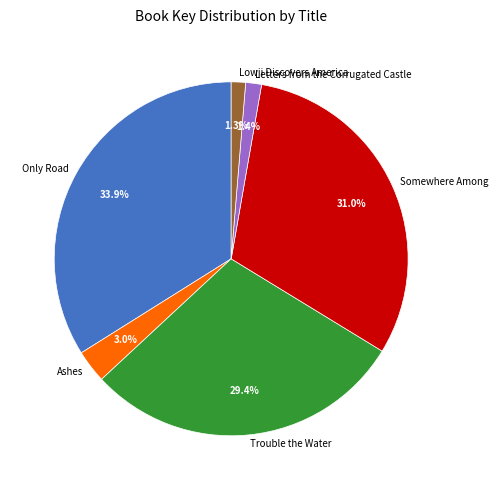

What portion of the pie excludes Only Road?

66.1%